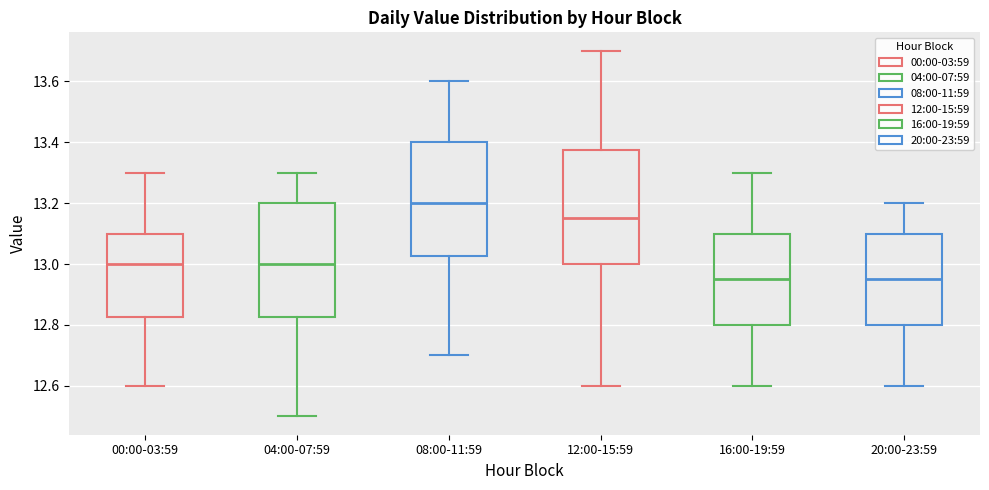

Where is the lower edge of the box for 20:00-23:59 on the y-axis? The values are not printed on the chart, so give them approximately, as read against the axis.

12.80